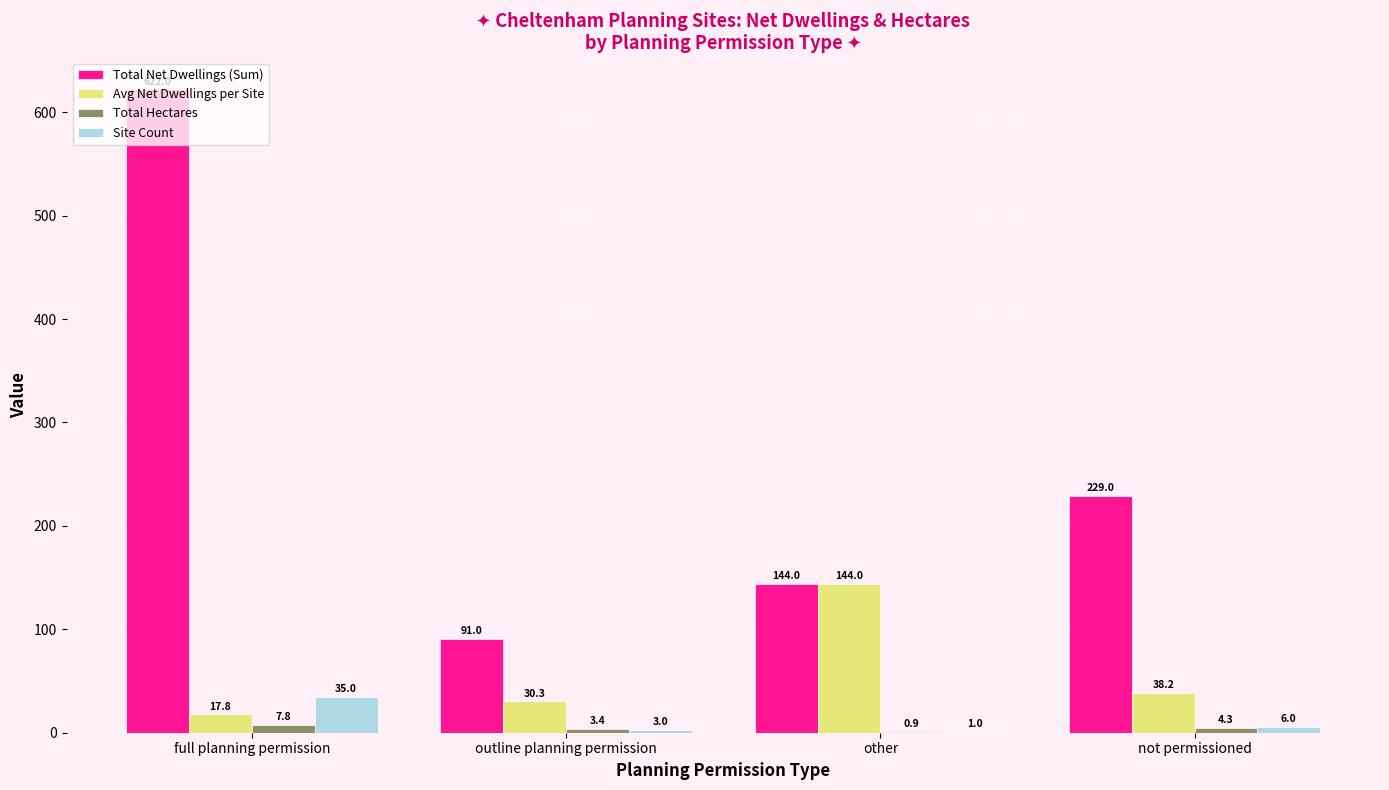

Which series has the largest total across all categories?

Total Net Dwellings (Sum)